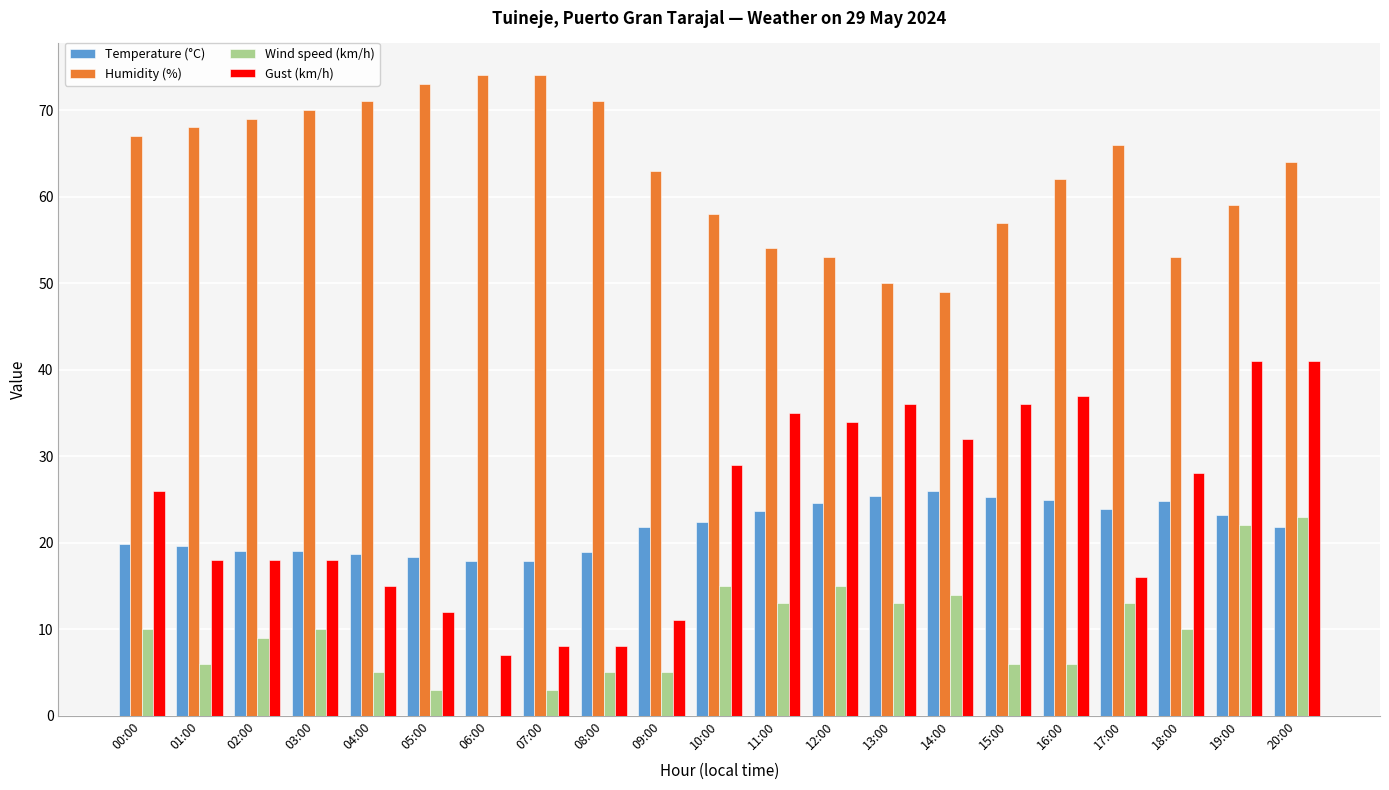

What is the total value across all series at 10:00?

124.4